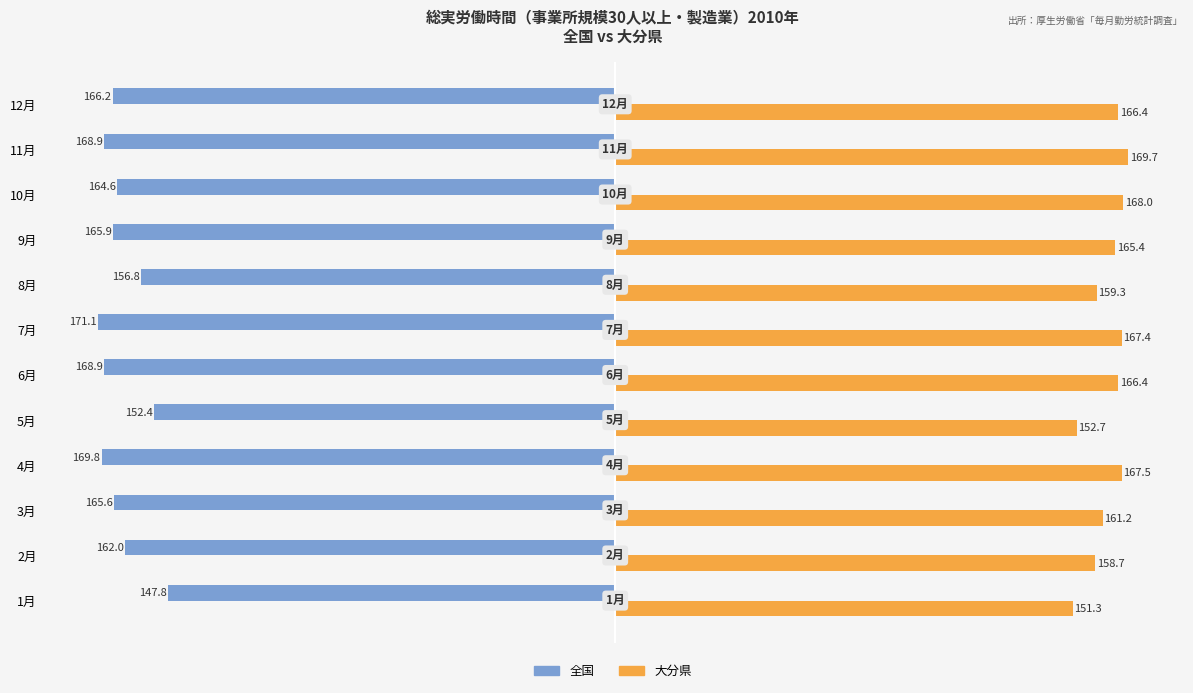

At which category is the sum across all series the highest?

1月